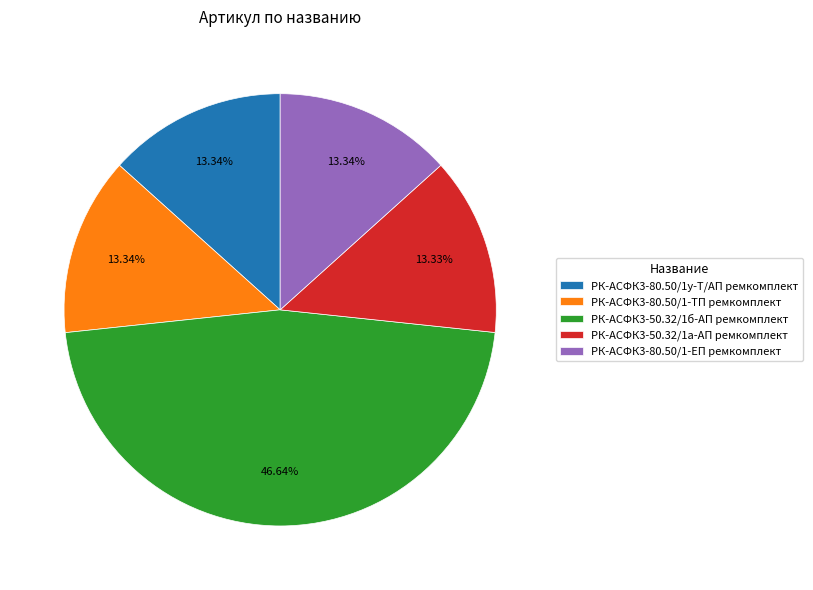

Is the sum of РК-АСФК3-80.50/1-ЕП ремкомплект and РК-АСФК3-80.50/1у-Т/АП ремкомплект greater than half?

No